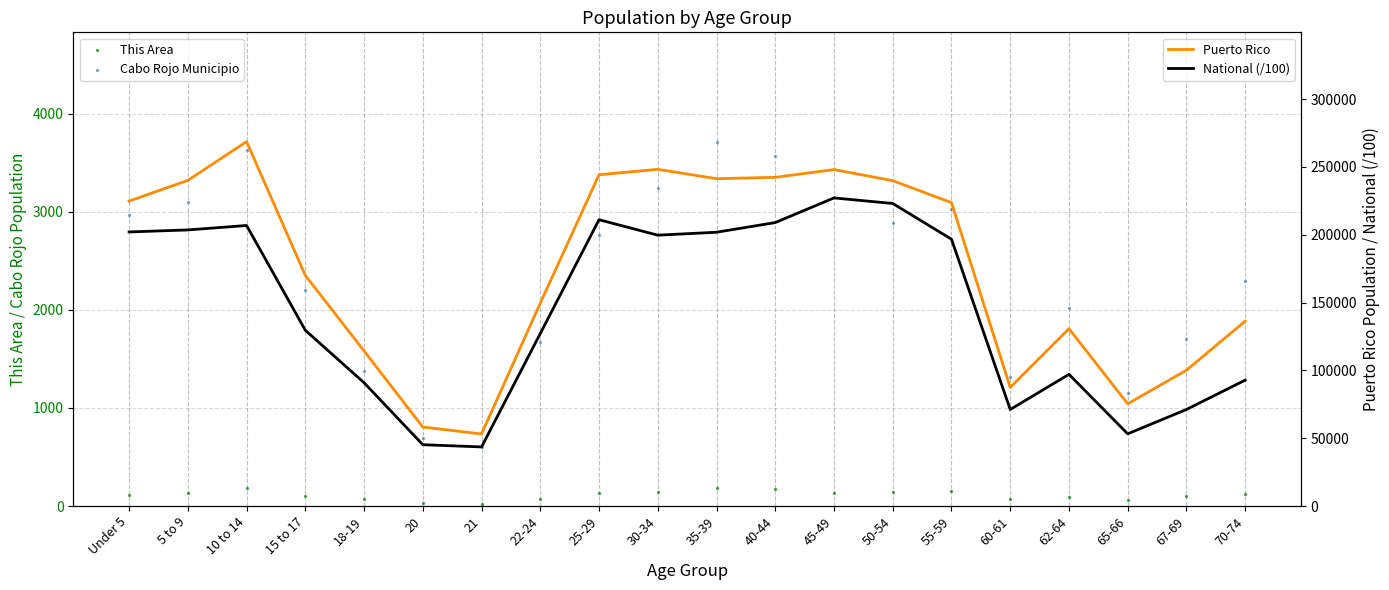

Which series reaches the minimum Y coordinate?

This Area